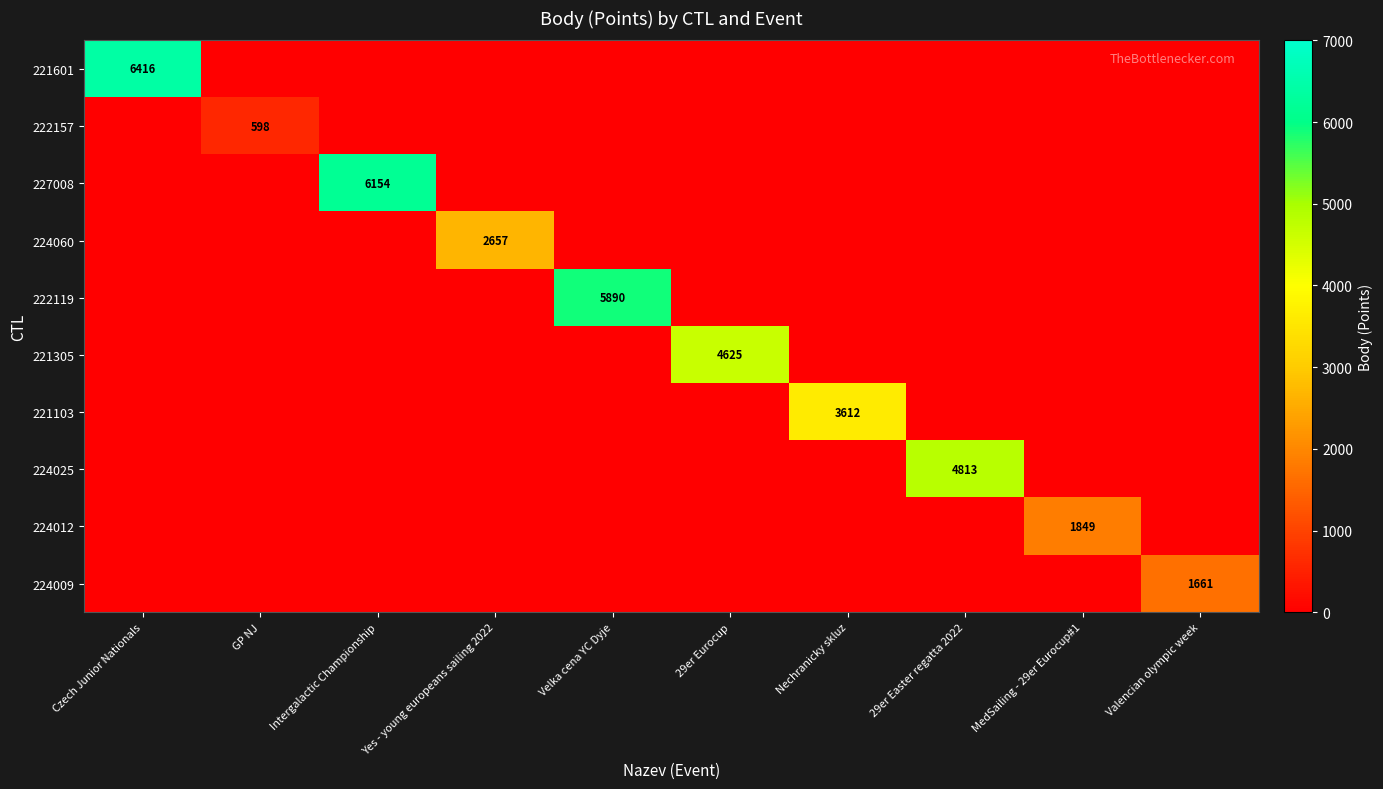

True or false: 224060 has a value of 2657 at Yes - young europeans sailing 2022.

True